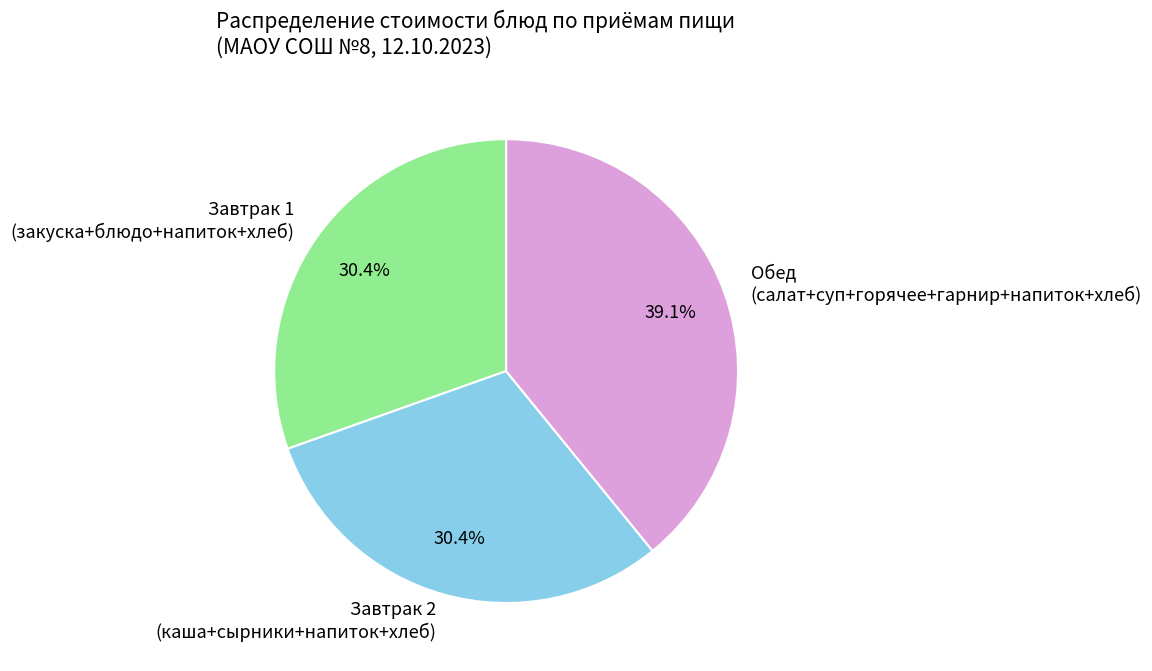

Between Обед (салат+суп+горячее+гарнир+напиток+хлеб) and Завтрак 1 (закуска+блюдо+напиток+хлеб), which is larger?

Обед (салат+суп+горячее+гарнир+напиток+хлеб)